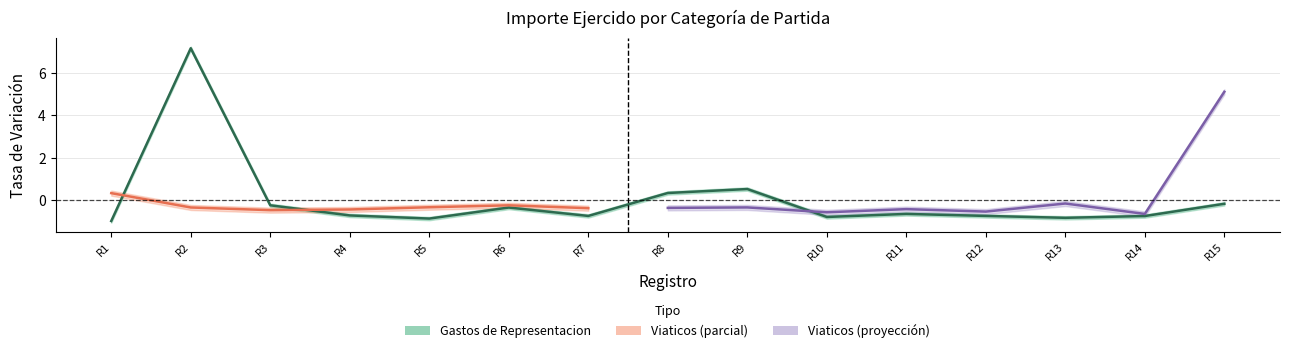

How many interior local valleys (lower than both neighbors) does the data have?

4